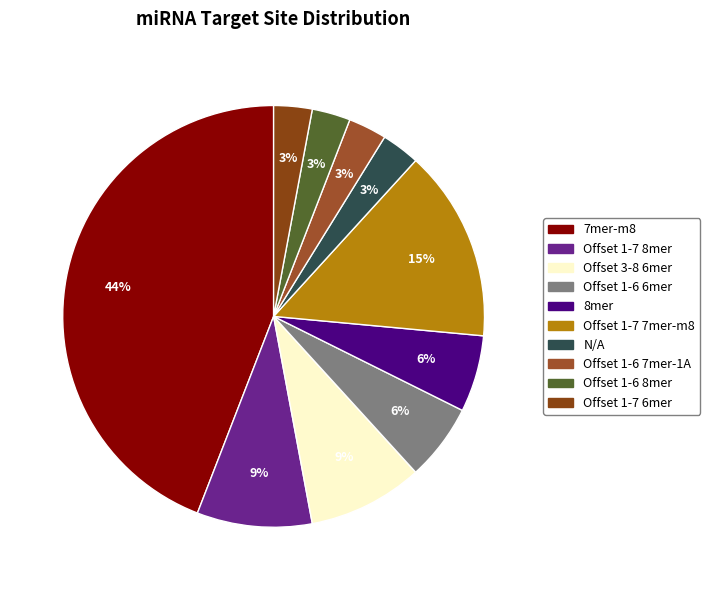

How many segments does this pie chart have?

10